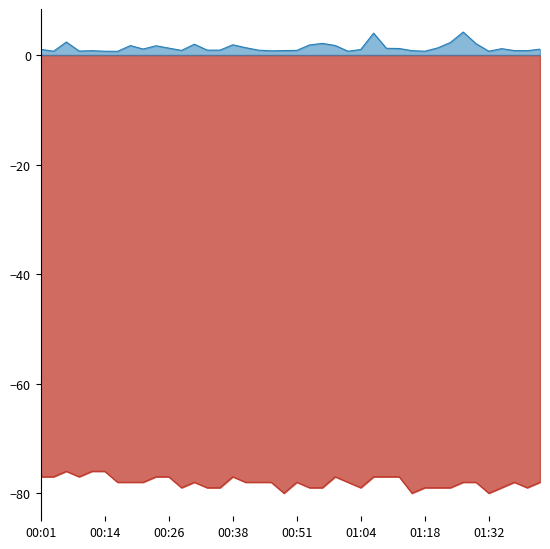

True or false: SDS_P1 and Signal cross at least once.

False